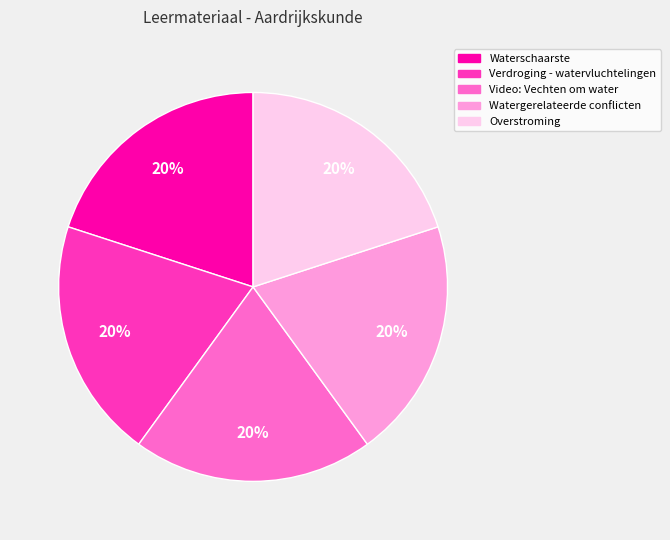

Do Verdroging - watervluchtelingen and Overstroming together represent more than half of the pie?

No